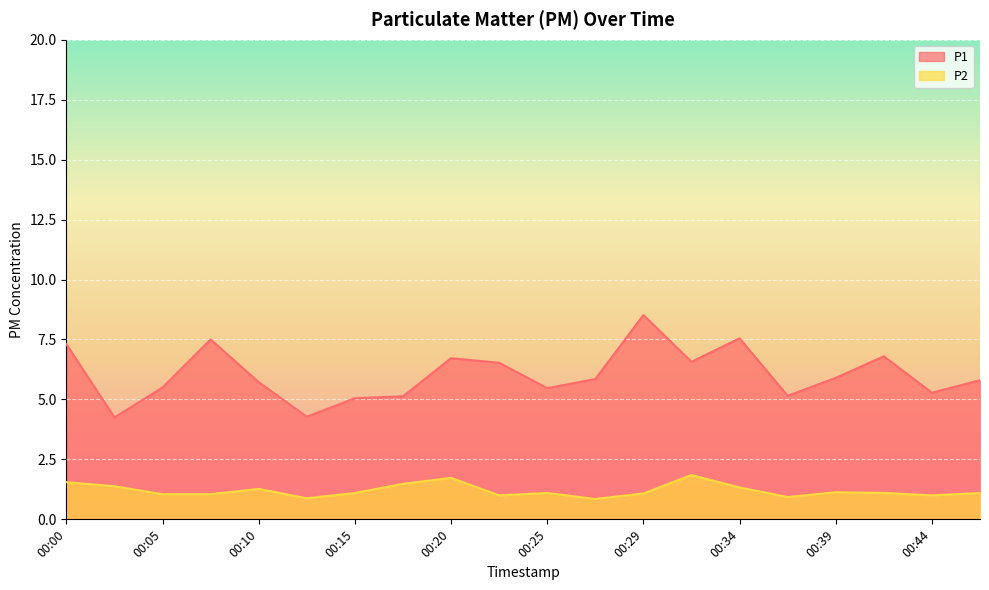

True or false: P2 and P1 cross at least once.

False